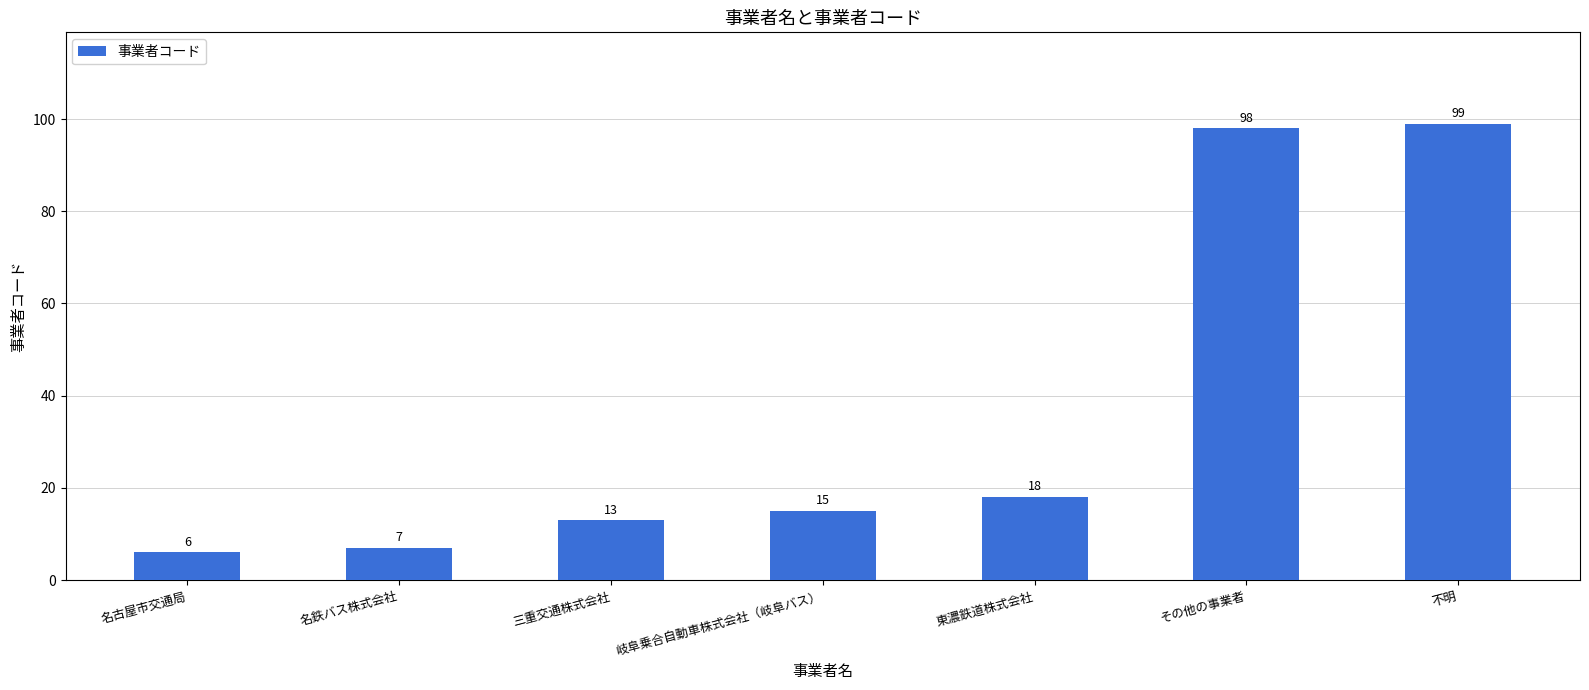

Which has a higher value, 不明 or 名古屋市交通局?

不明